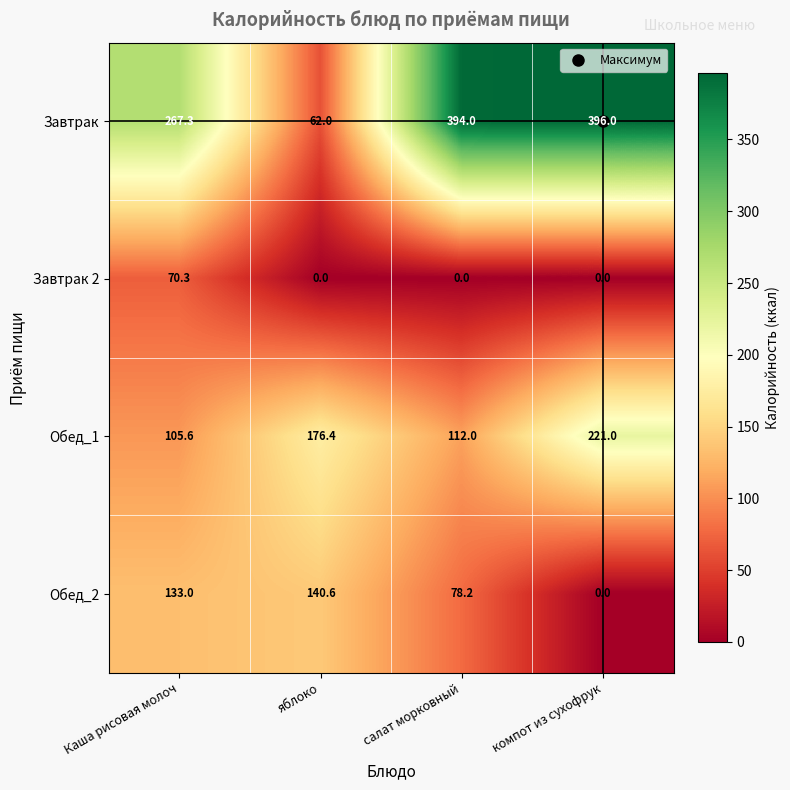

What is the average value of the Завтрак series?

279.8